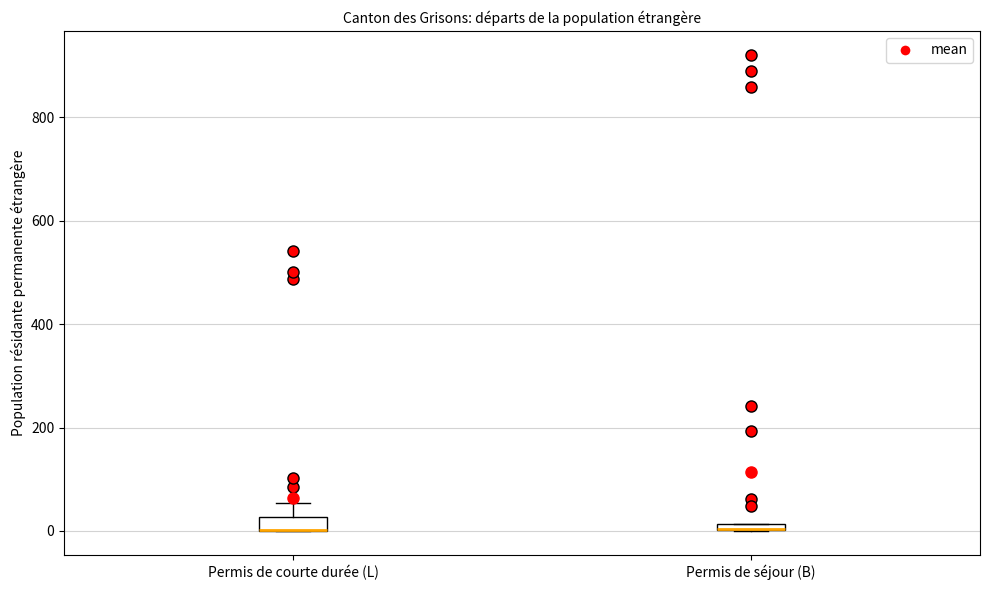

Where is the upper edge of the box for Permis de séjour (B) on the y-axis? The values are not printed on the chart, so give them approximately, as read against the axis.

20